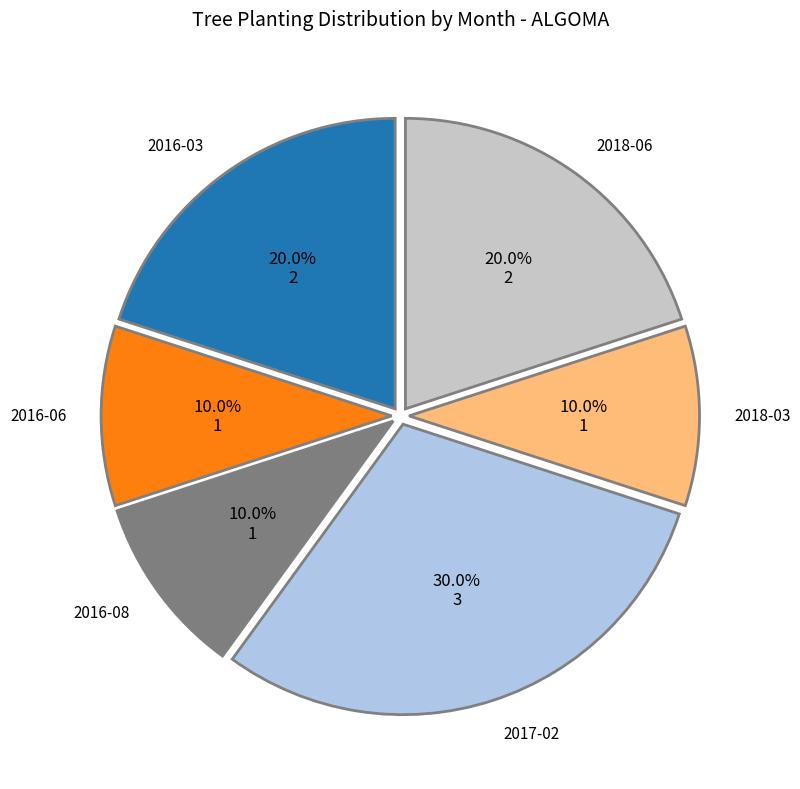

To the nearest percent, what is the average slice percentage?

17%